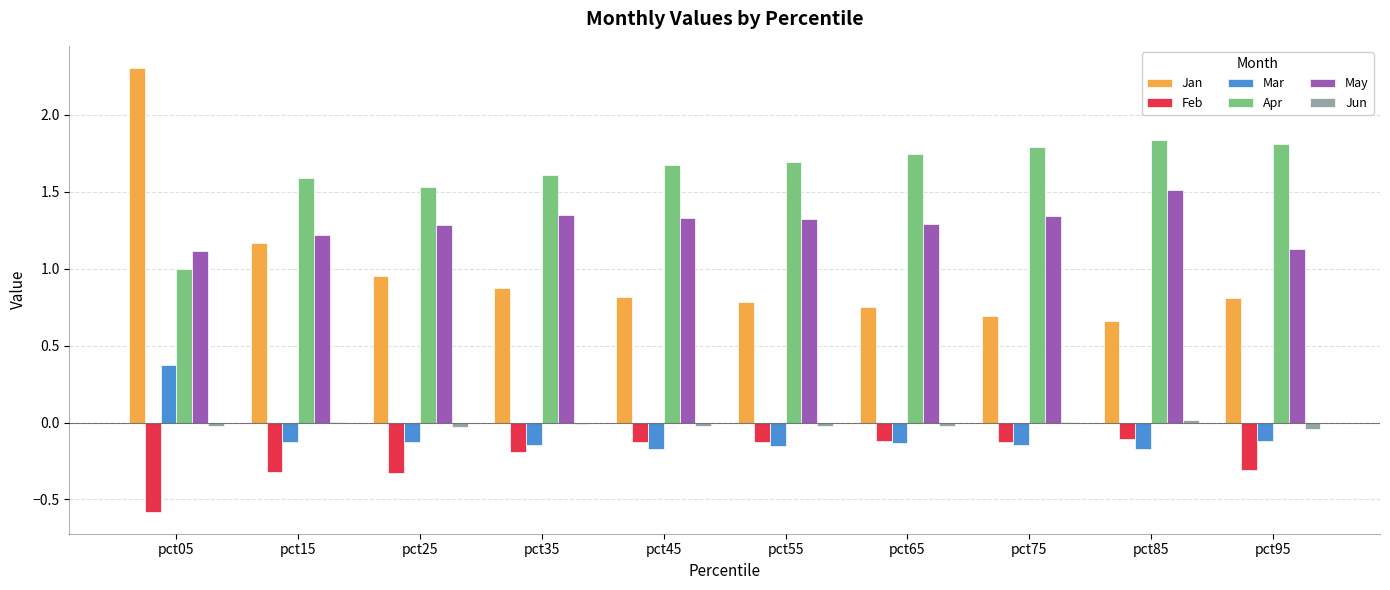

How many groups of bars are there?

10